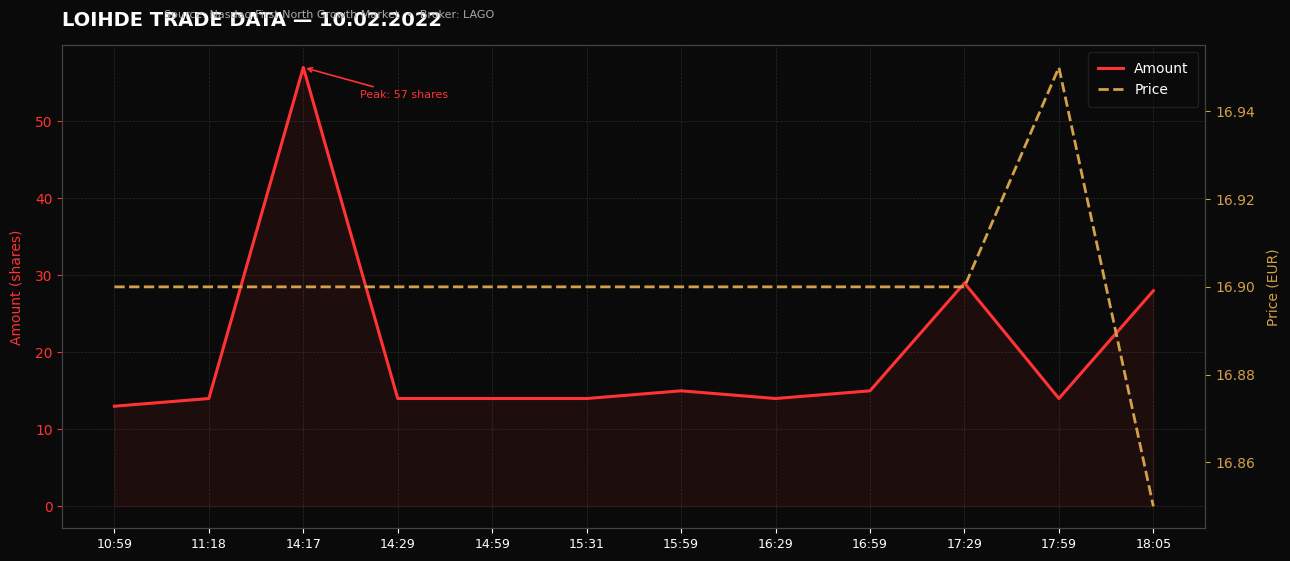

At which label does Amount first exceed 14?

14:17